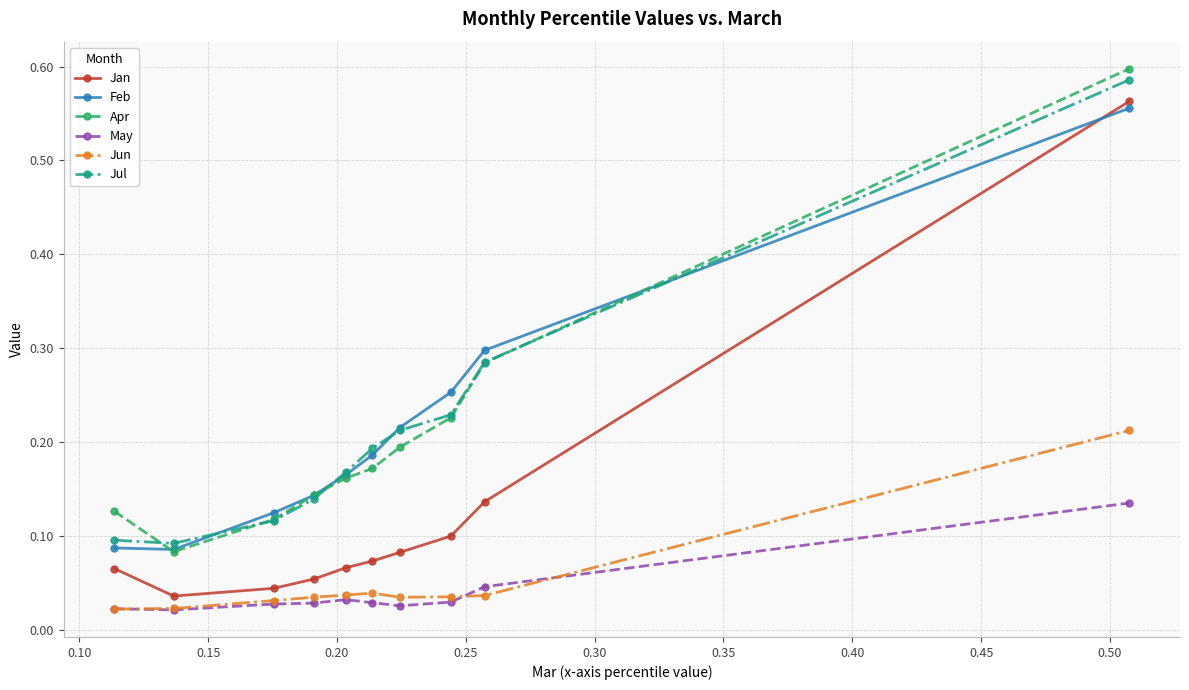

True or false: Jun and Jan cross at least once.

False